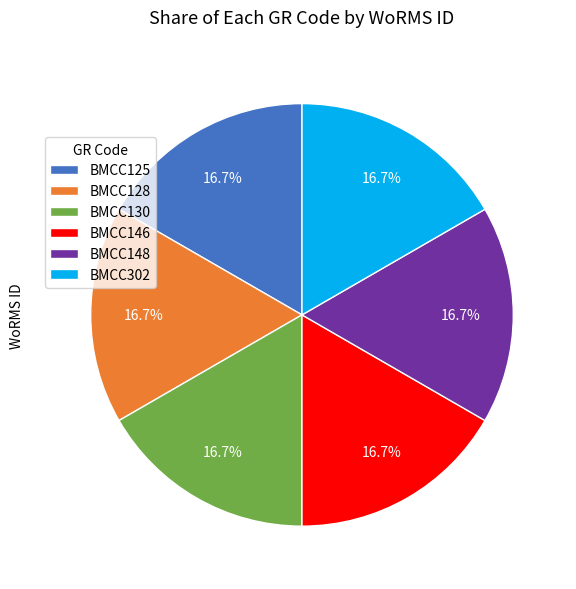

How many segments does this pie chart have?

6